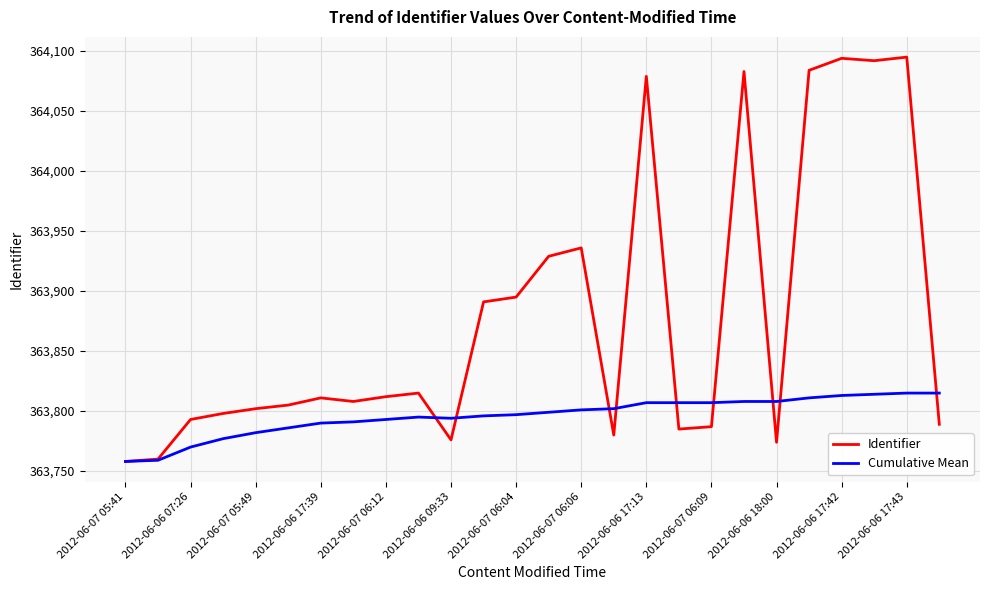

Which series has the largest range (max minus min)?

Identifier